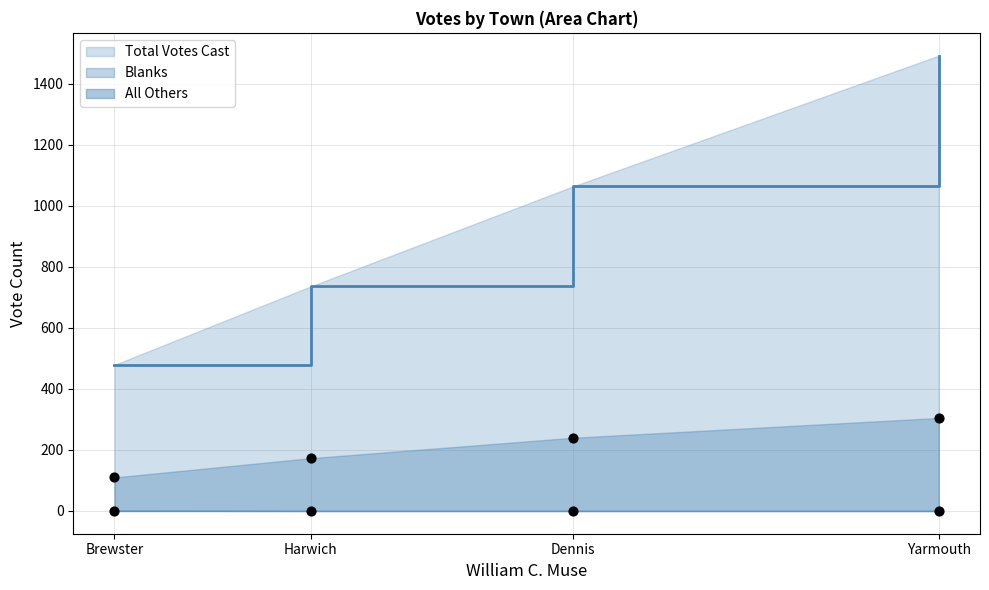

At how many categories does at least one series exceed 171?

4